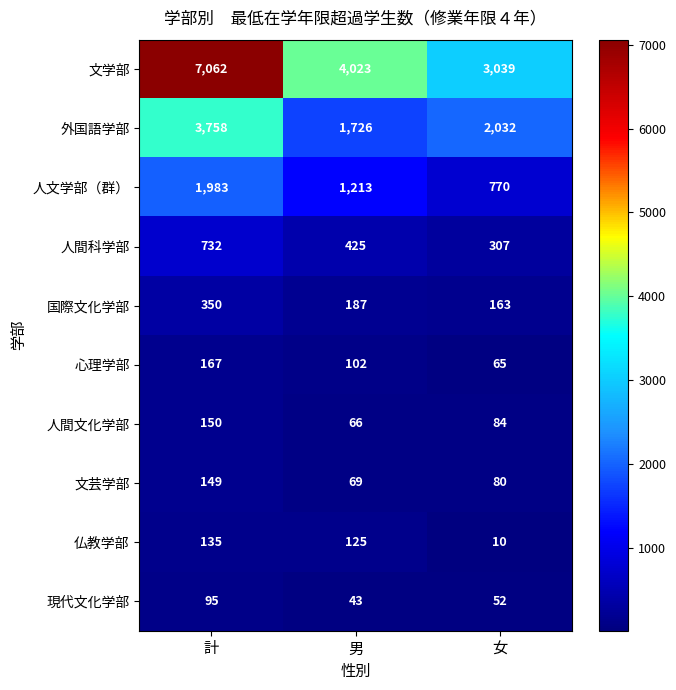

What is the total value across all series at 男?

7979